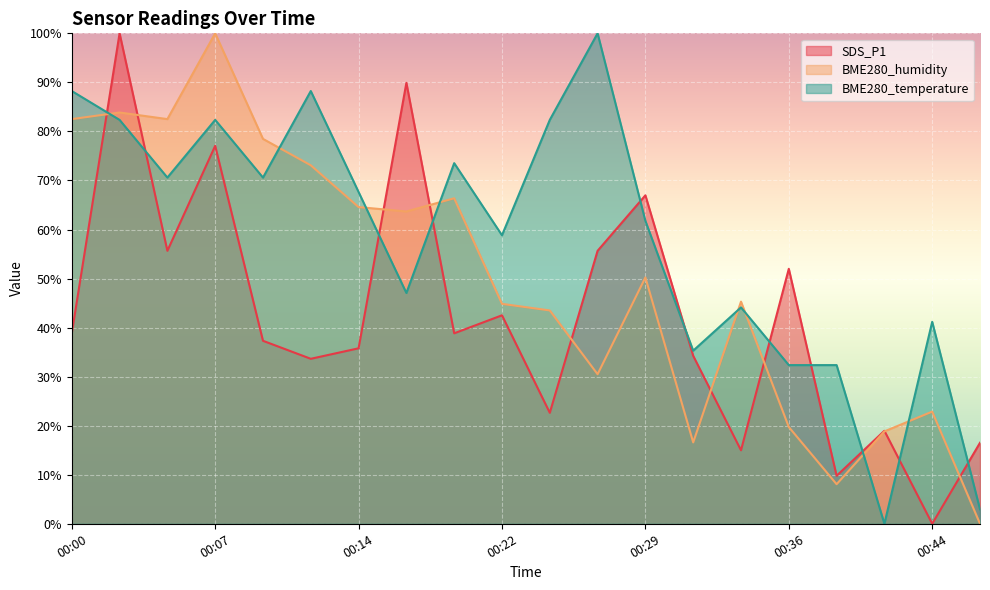

Reading left to right, list all the values displayed in this chart.

SDS_P1: 00:00=38.8	00:02=100.0	00:05=55.7	00:07=77.1	00:10=37.3	00:12=33.6	00:14=35.8	00:17=89.9	00:19=38.8	00:22=42.5	00:24=22.6	00:27=55.7	00:29=67.0	00:31=34.3	00:34=15.0	00:36=52.0	00:39=9.8	00:41=19.0	00:44=0.0	00:46=16.5
BME280_humidity: 00:00=82.5	00:02=83.9	00:05=82.5	00:07=100.0	00:10=78.5	00:12=73.1	00:14=64.6	00:17=63.7	00:19=66.4	00:22=44.8	00:24=43.5	00:27=30.5	00:29=50.2	00:31=16.6	00:34=45.3	00:36=19.7	00:39=8.1	00:41=18.8	00:44=22.9	00:46=0.0
BME280_temperature: 00:00=88.2	00:02=82.4	00:05=70.6	00:07=82.4	00:10=70.6	00:12=88.2	00:14=67.6	00:17=47.1	00:19=73.5	00:22=58.8	00:24=82.4	00:27=100.0	00:29=61.8	00:31=35.3	00:34=44.1	00:36=32.4	00:39=32.4	00:41=0.0	00:44=41.2	00:46=2.9